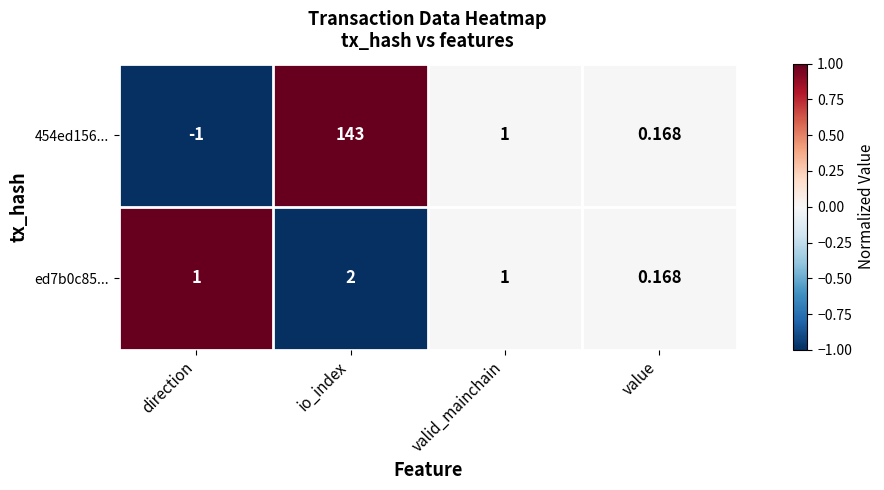

Which series has the largest total across all categories?

454ed156...